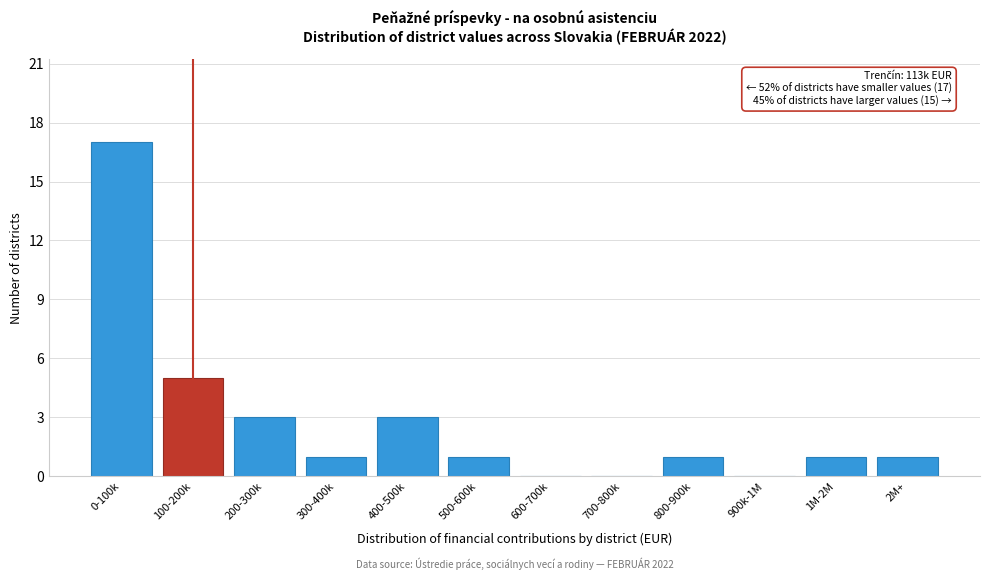

Which has a higher value, 400-500k or 2M+?

400-500k